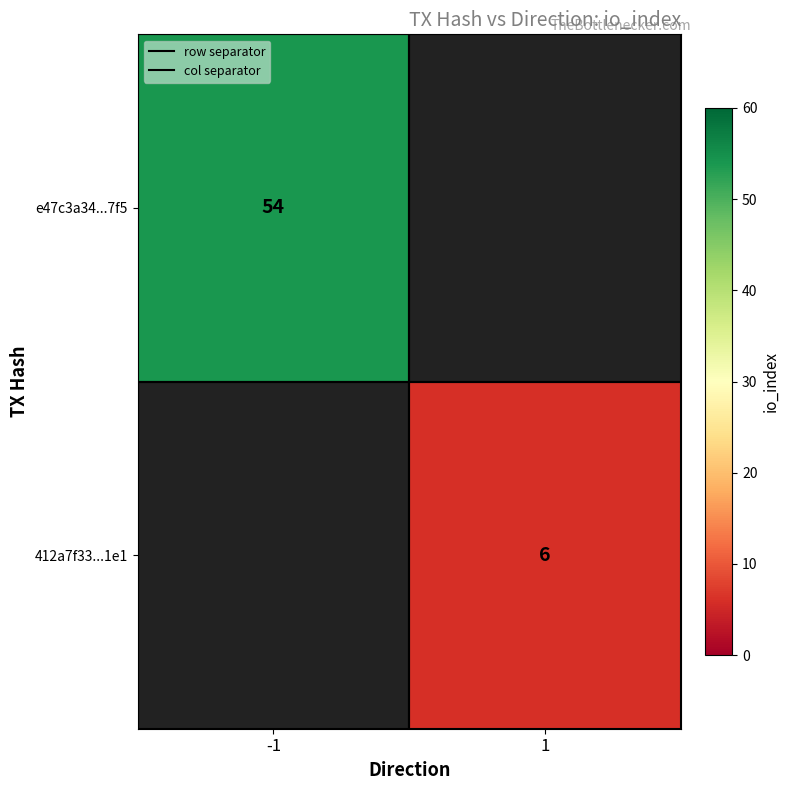

Which has a higher value, -1 or 1?

-1